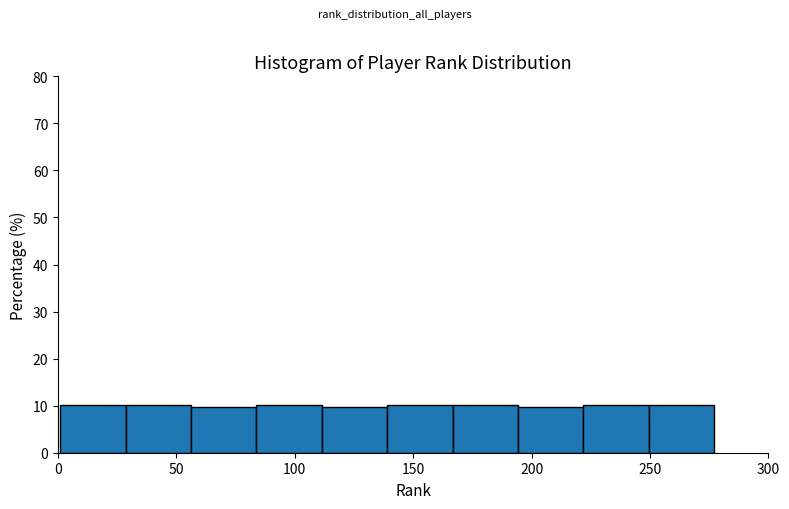

Reading left to right, list every bar in this chart as the range it spans on the x-axis followed by its height. Neither the bar edges nor the heights are printed on the chart, so give them approximately, as read against the axes.

0 to 30: 10
30 to 55: 10
55 to 85: 10
85 to 110: 10
110 to 140: 10
140 to 165: 10
165 to 195: 10
195 to 220: 10
220 to 250: 10
250 to 275: 10